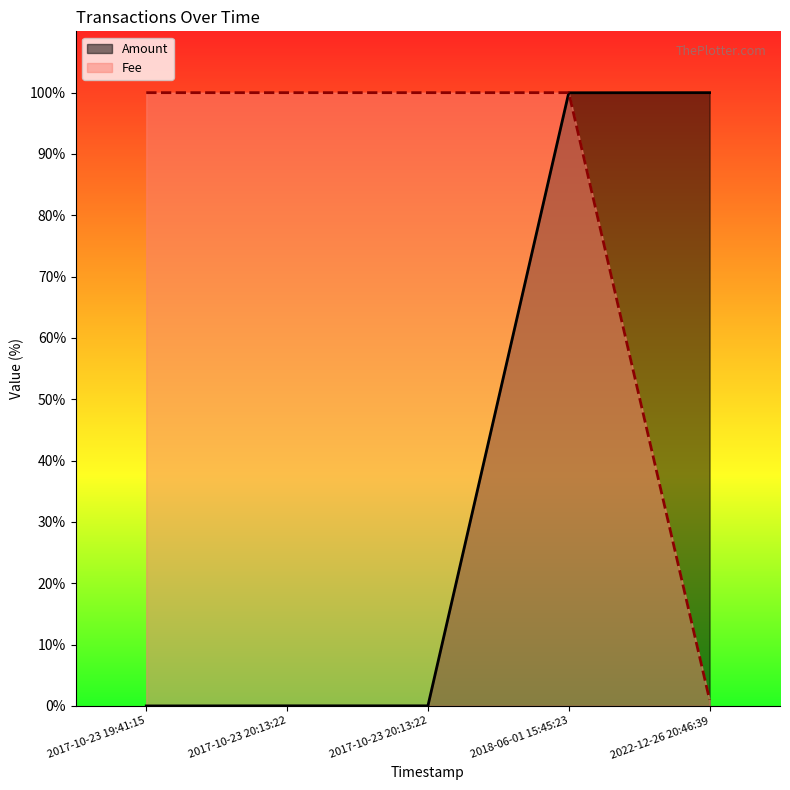

Reading left to right, list all the values displayed in this chart.

Amount: 0.0	0.0	0.0	100.0	100.0
Fee: 100.0	100.0	100.0	100.0	1.0